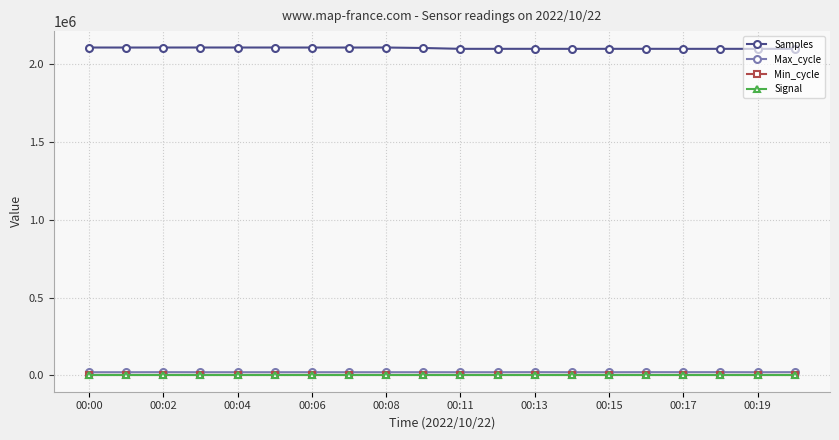

What is the average value of the Samples series?

2102443